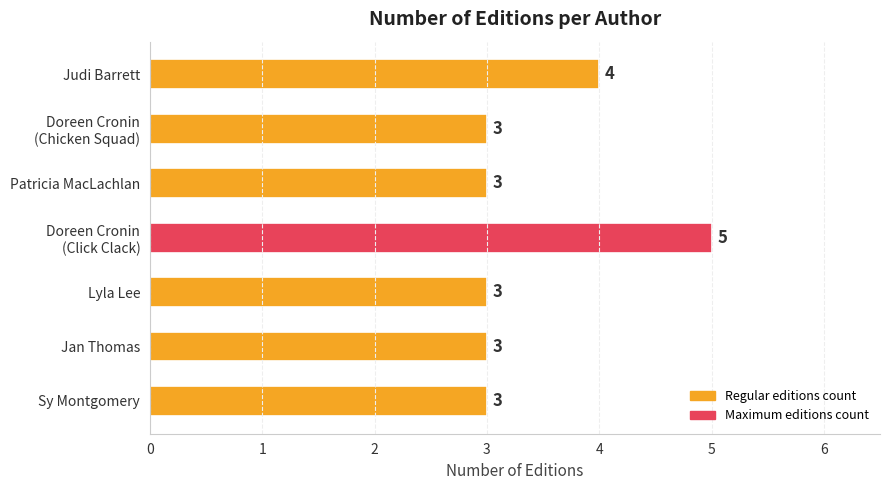

True or false: the data shows 2 at Patricia MacLachlan.

False